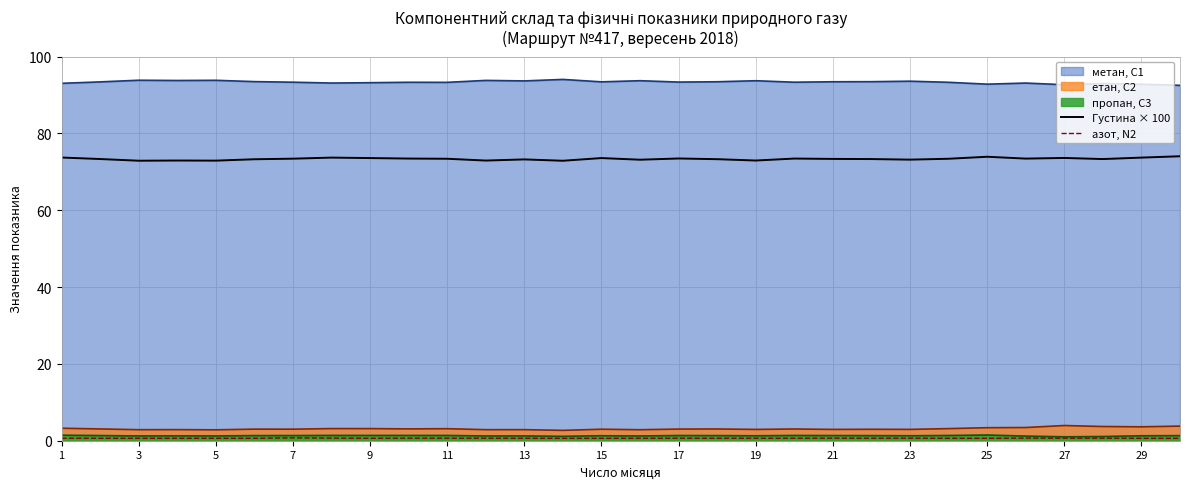

True or false: метан, С1 and етан, С2 intersect in this chart.

False